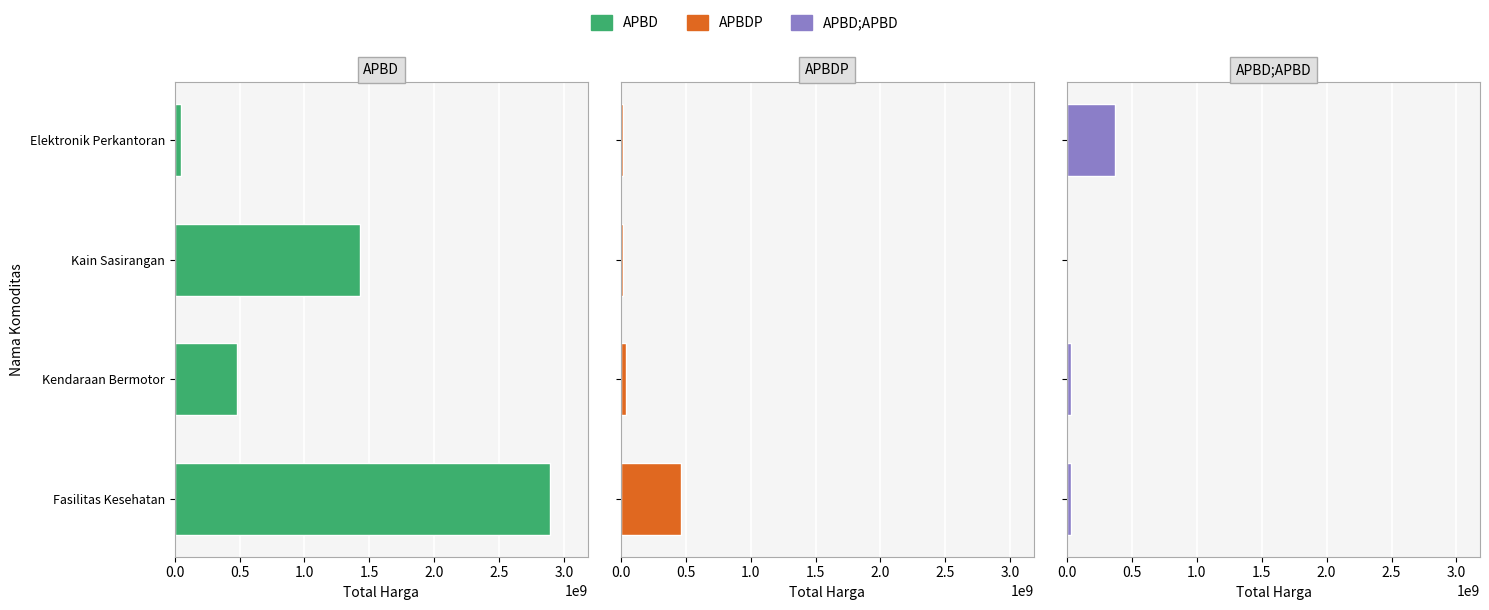

Which series changed the most between Fasilitas Kesehatan and Elektronik Perkantoran?

APBD